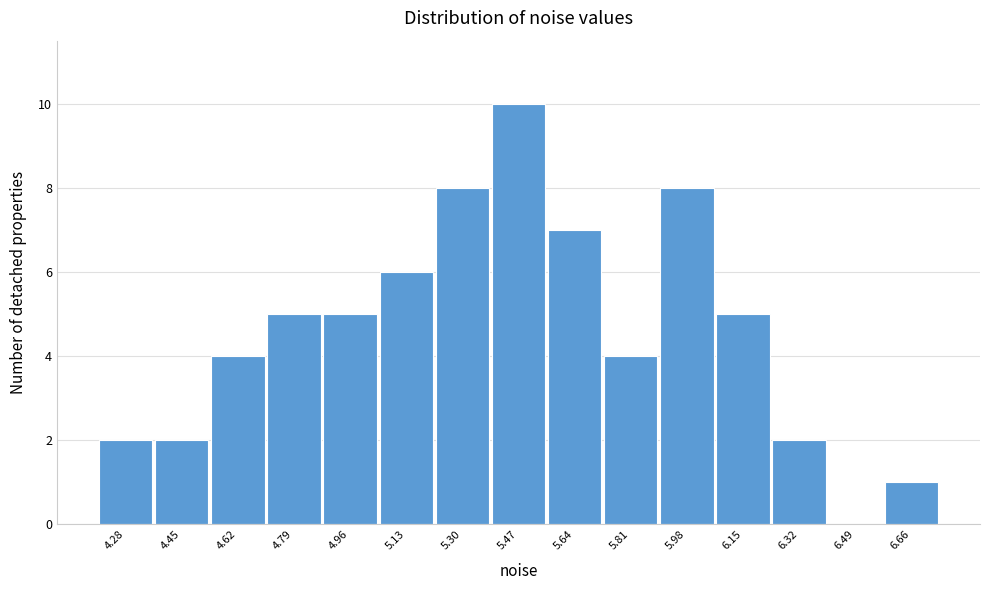

Reading left to right, transcribe all the data shown in this chart.

4.28=2	4.45=2	4.62=4	4.79=5	4.96=5	5.13=6	5.30=8	5.47=10	5.64=7	5.81=4	5.98=8	6.15=5	6.32=2	6.49=0	6.66=1